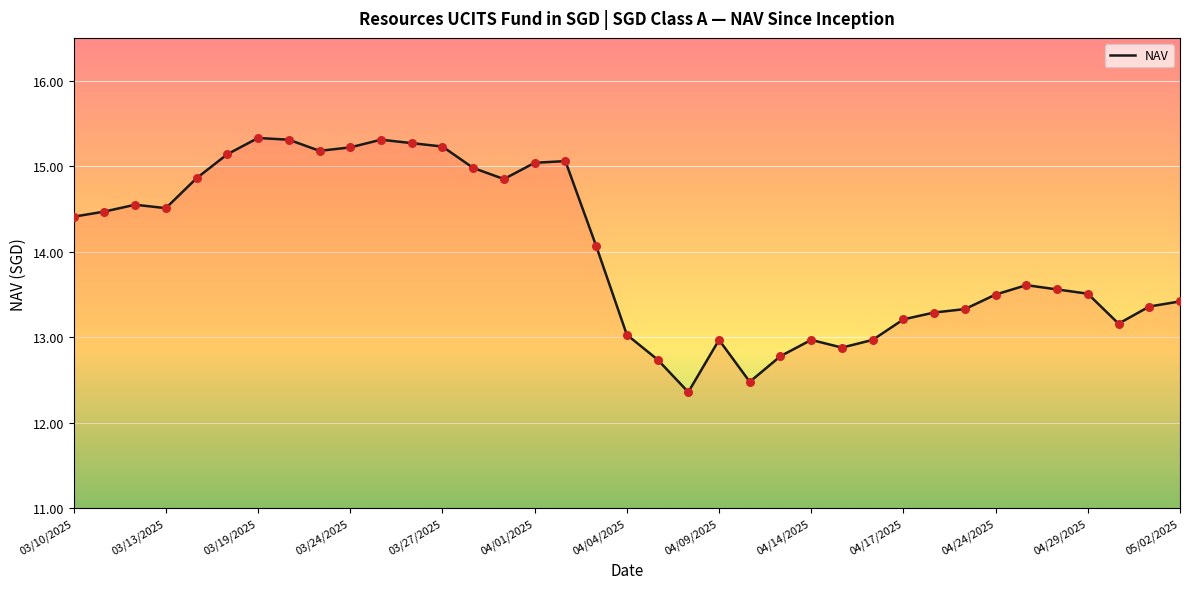

What is the maximum value shown in the chart?

15.3